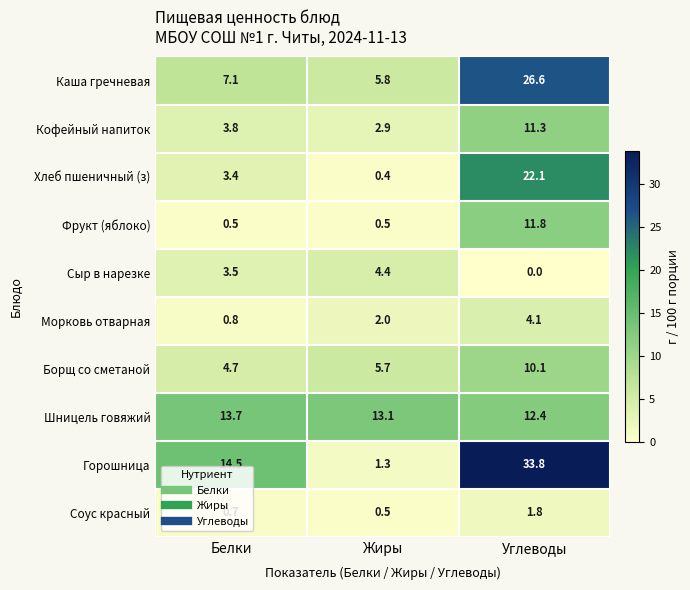

Rank the series at Белки from highest to lowest value.

Горошница, Шницель говяжий, Каша гречневая, Борщ со сметаной, Кофейный напиток, Сыр в нарезке, Хлеб пшеничный (з), Морковь отварная, Соус красный, Фрукт (яблоко)